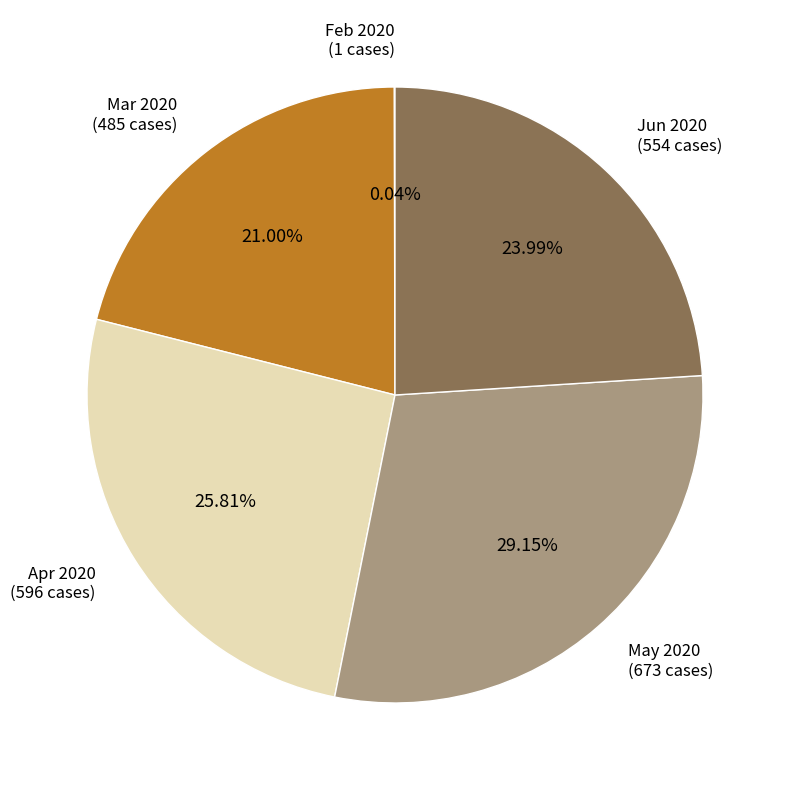

Is there a majority slice in this chart?

No